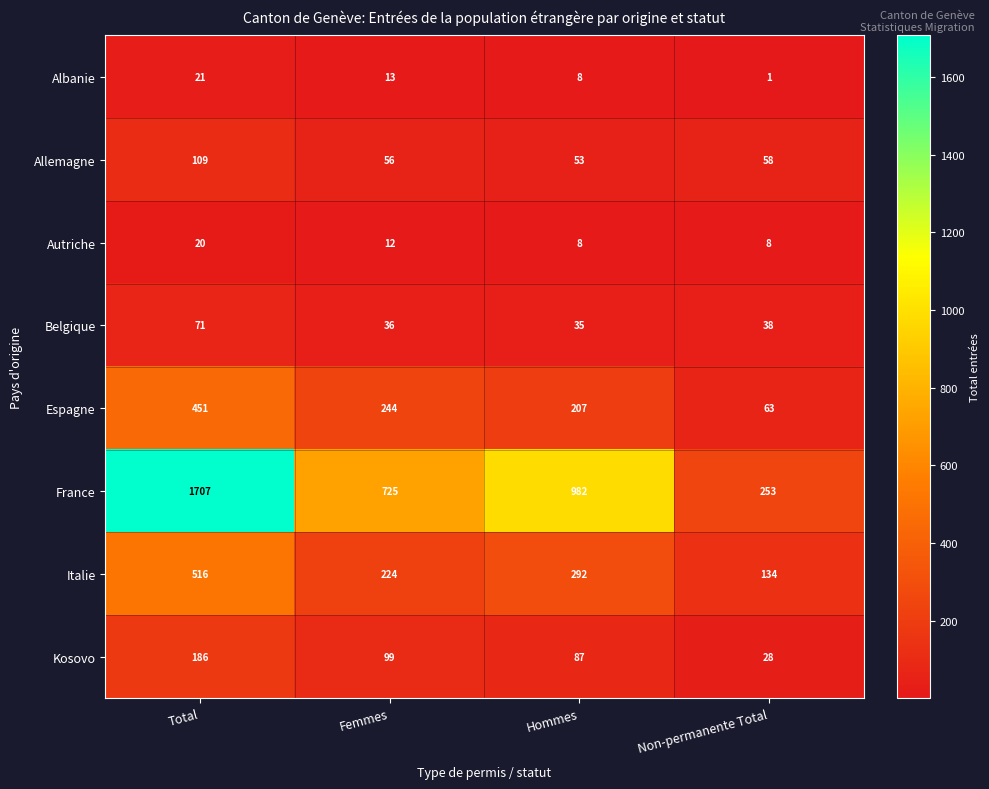

What is the greatest value displayed?

1707